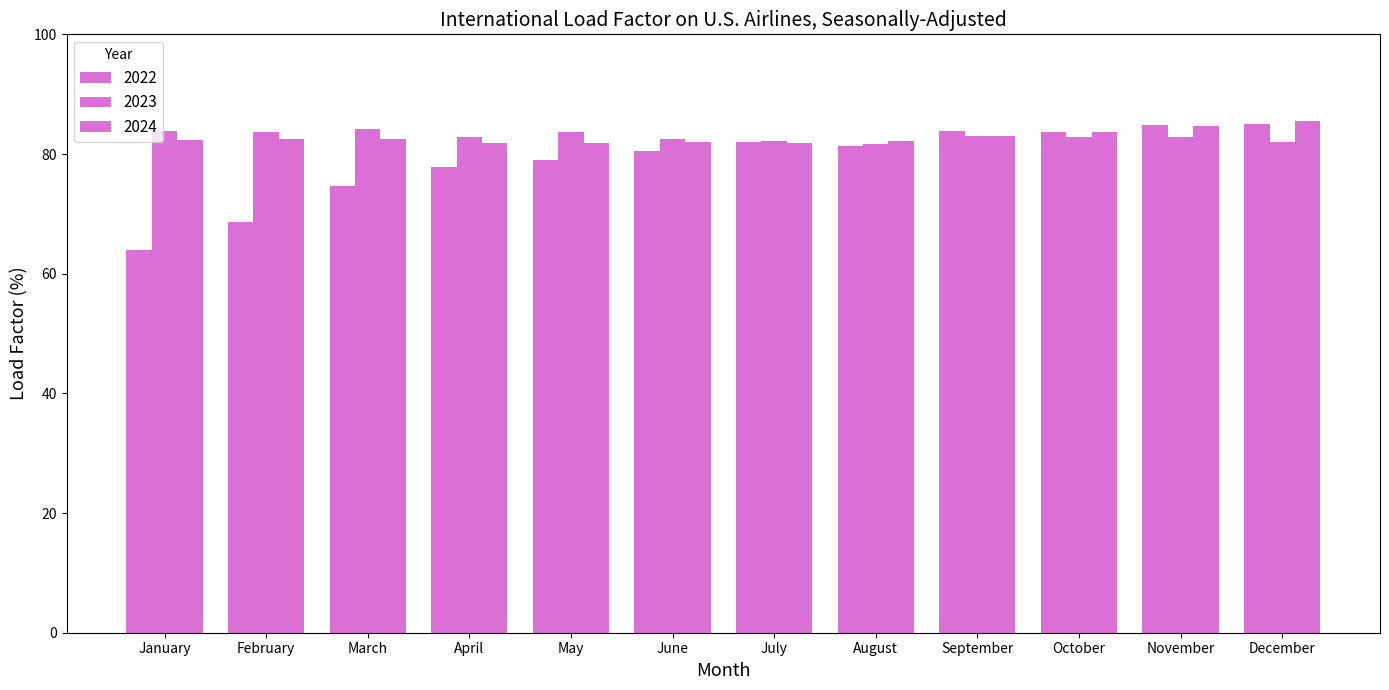

Which series has the largest range (max minus min)?

2022